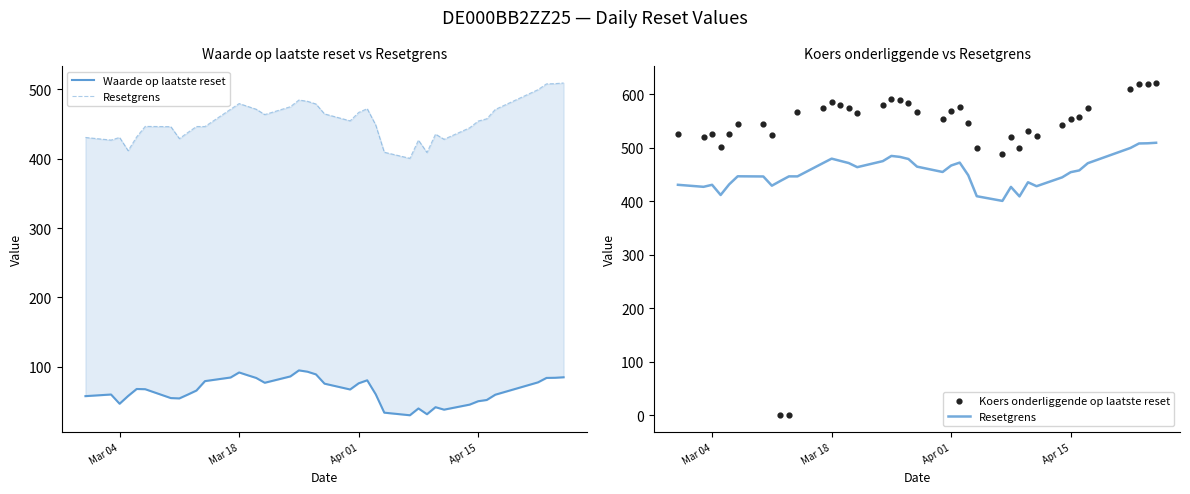

At how many categories does at least one series exceed 126?

39